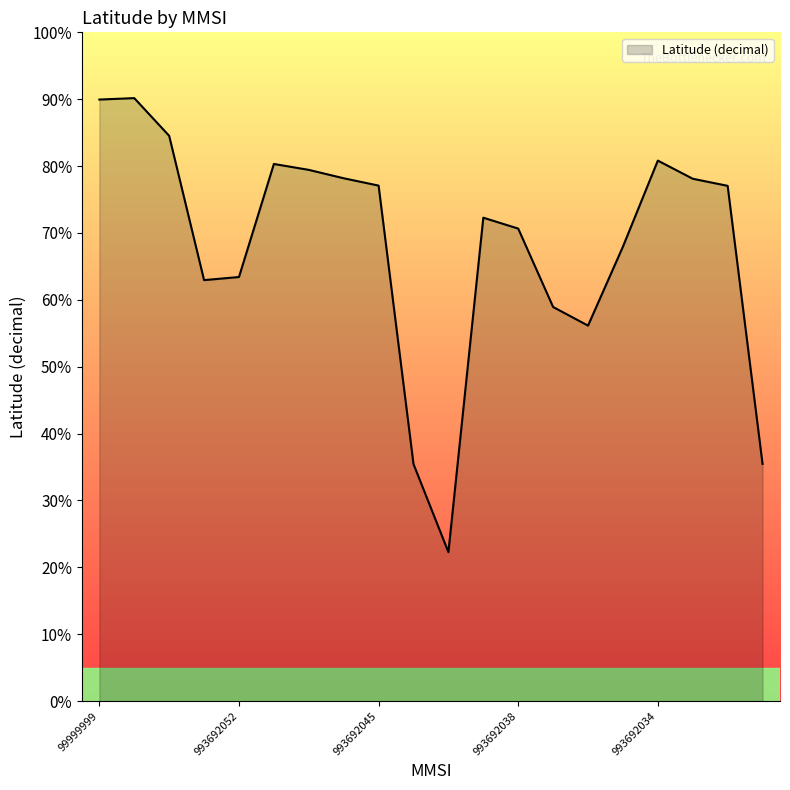

What is the difference between the maximum and minimum values?

67.9